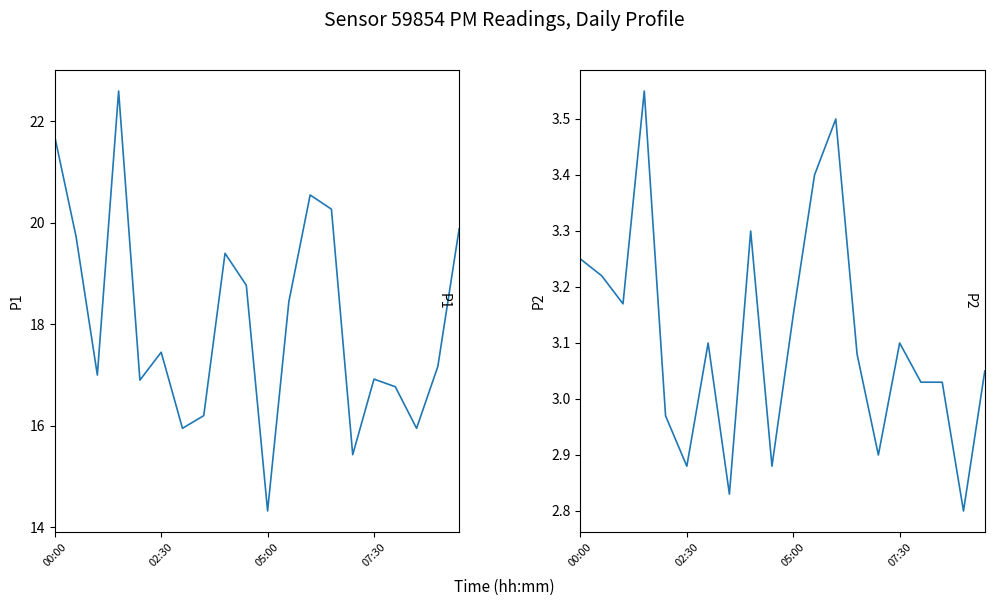

In P1, how many points are lower than both neighbors (excluding endpoints)?

6